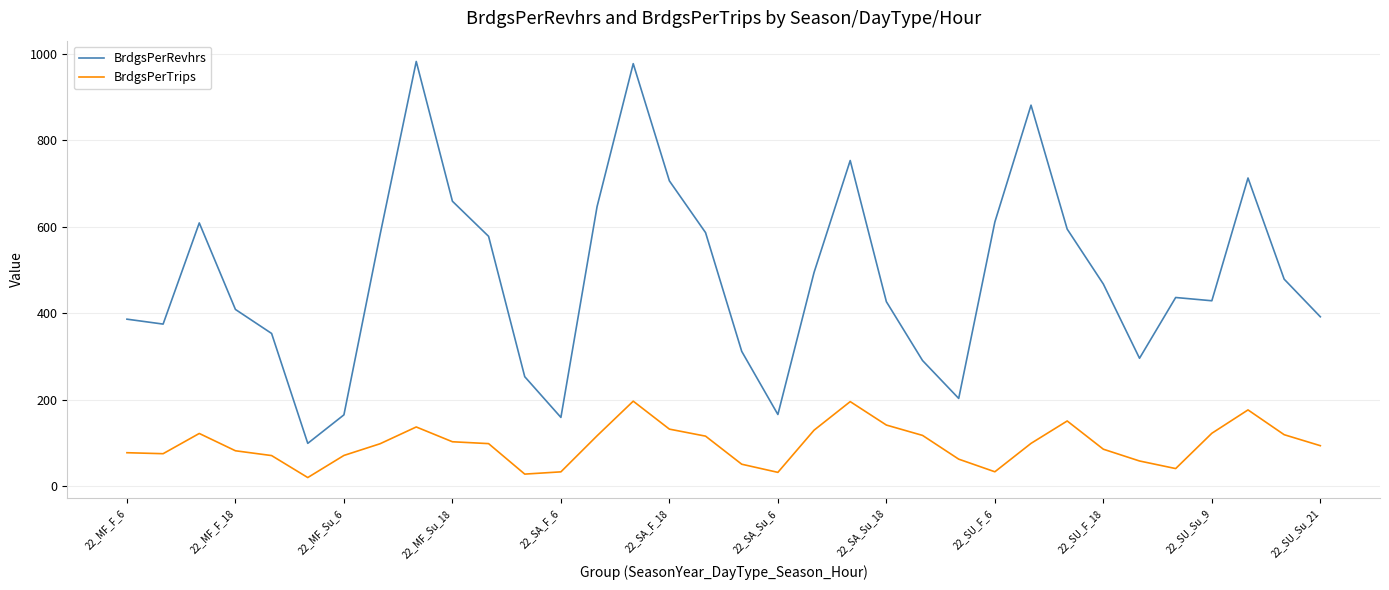

At how many categories does at least one series exceed 537?

14